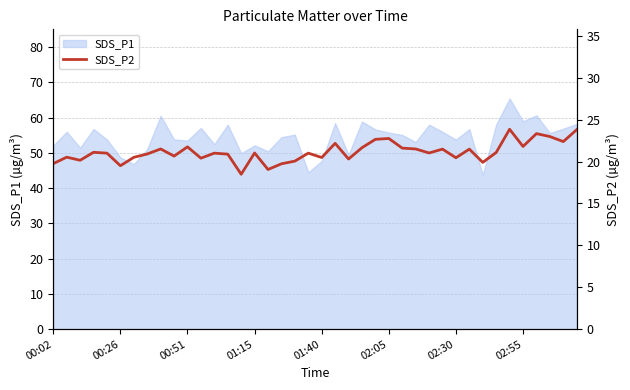

What is the change in value from 24 to 26?

-1.0